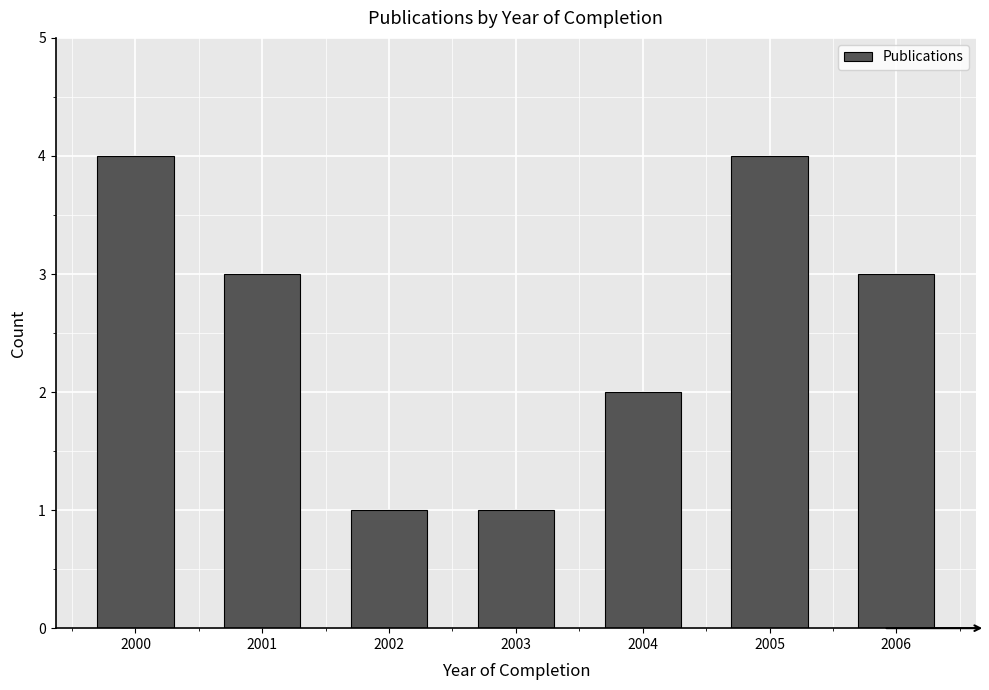

Reading right to left, list all the values displayed in this chart.

3	4	2	1	1	3	4